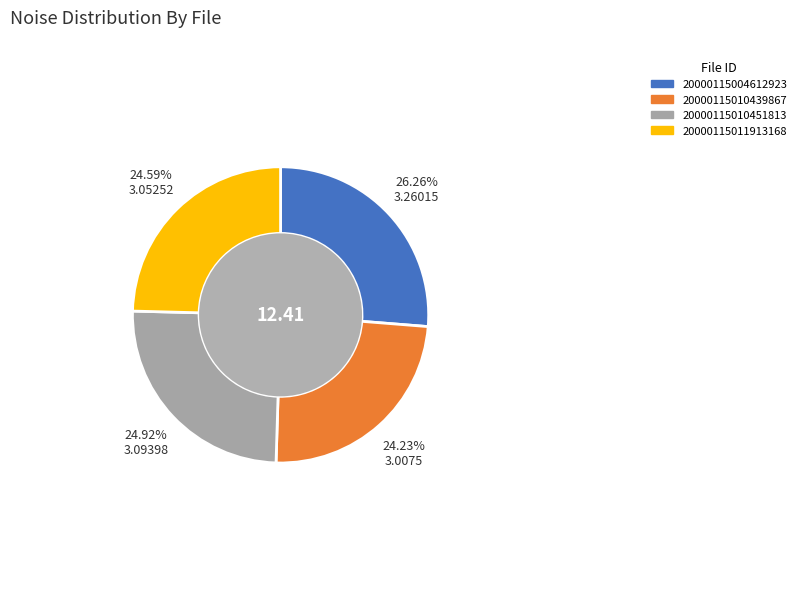

Between 20000115004612923 and 20000115010439867, which is larger?

20000115004612923